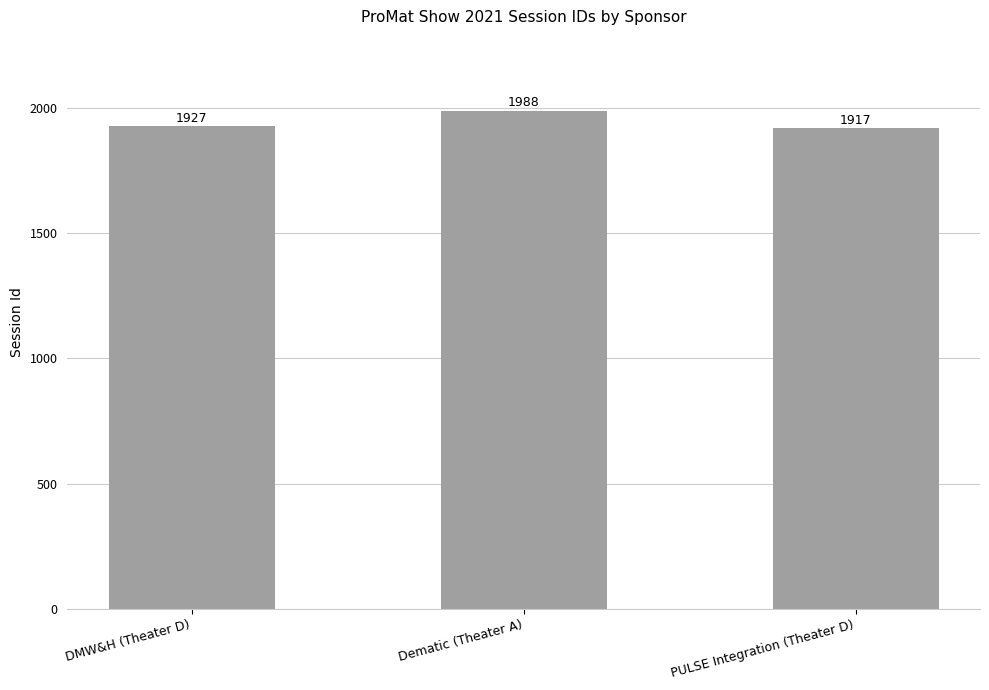

Rank the categories by value from lowest to highest.

PULSE Integration (Theater D), DMW&H (Theater D), Dematic (Theater A)